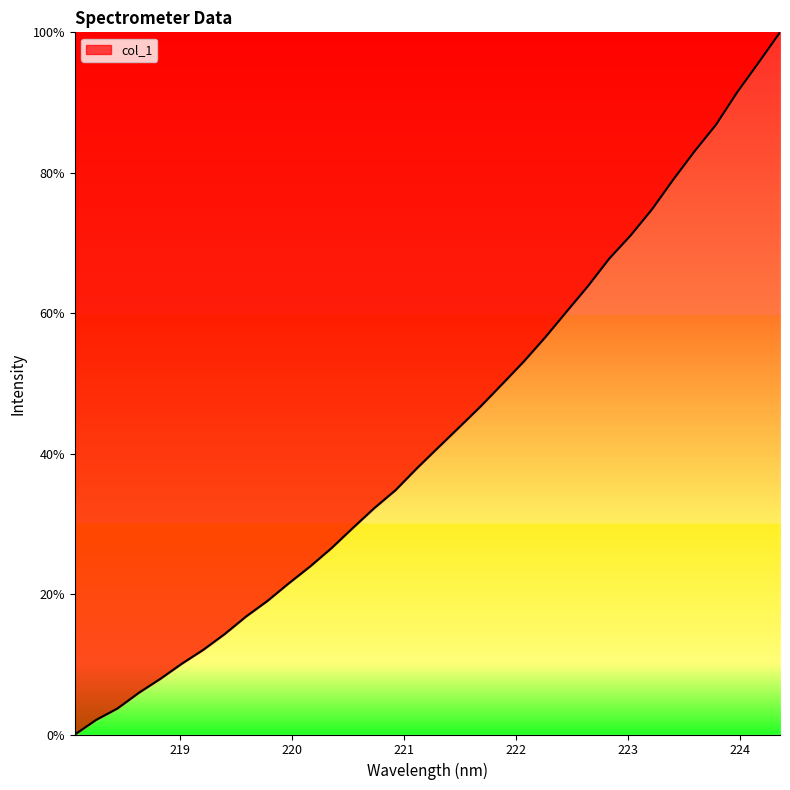

What is the difference between the maximum and minimum values?

100.0